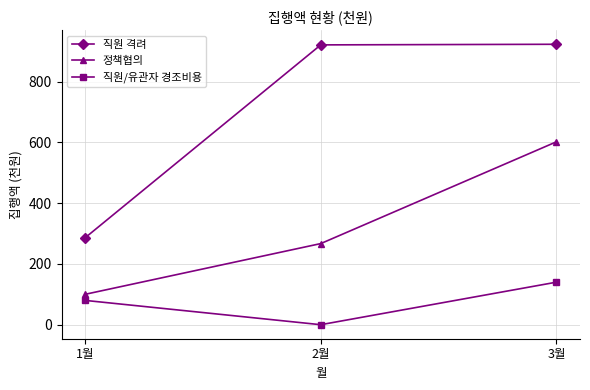

What position from the left is 2월?

2